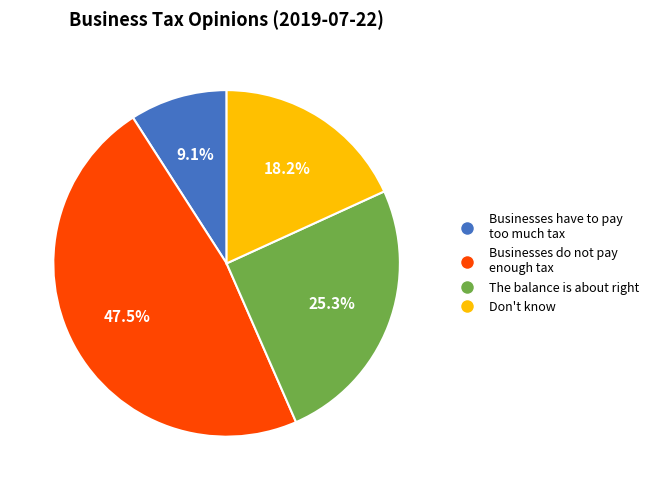

Which has a higher value, Businesses have to pay too much tax or Don't know?

Don't know